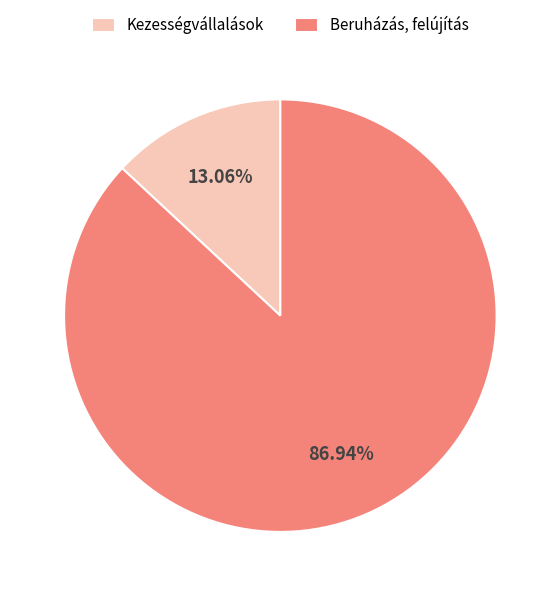

Which slice is the smallest?

Kezességvállalások